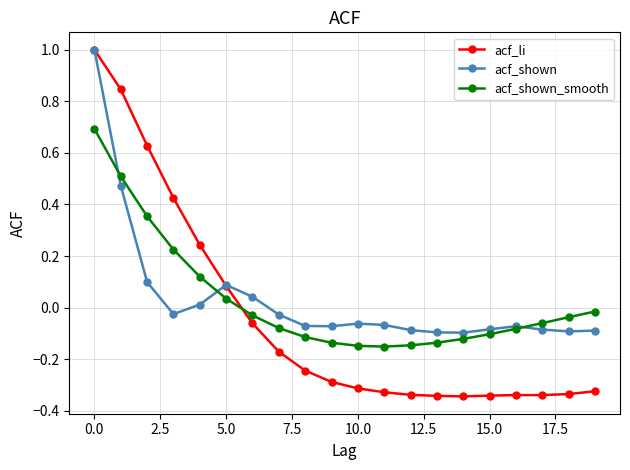

Which series has the widest spread of values?

acf_li